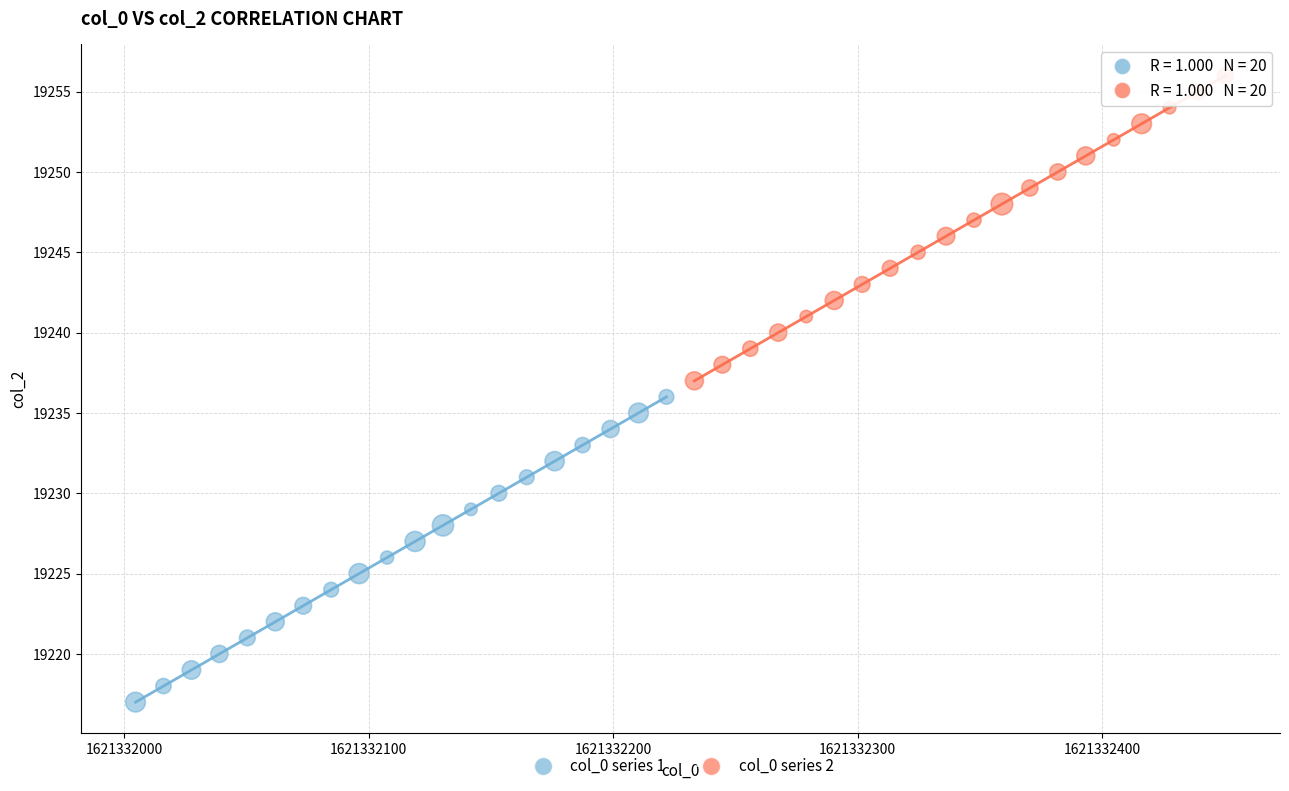

Which series contains the lowest Y value?

col_0 series 1